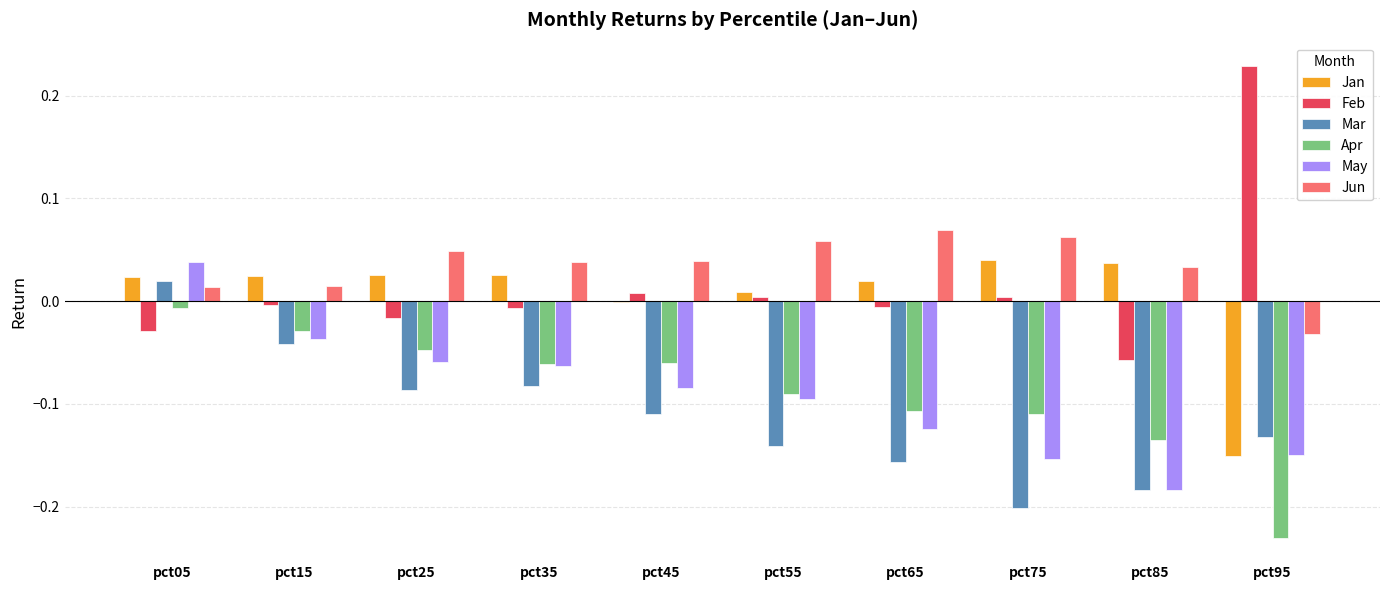

At which label does May reach its peak?

pct05